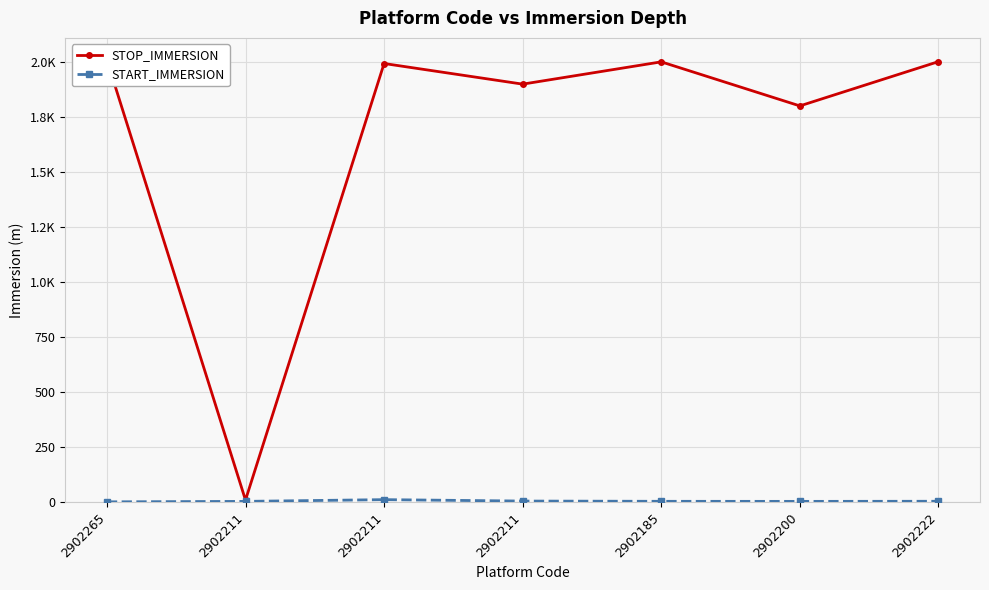

What is the value of the STOP_IMMERSION point at the 1st from the left?

2008.0